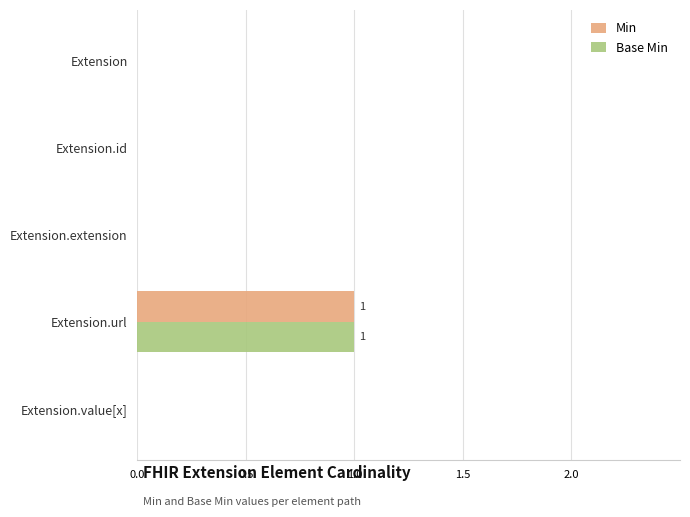

Is it true that Min equals -1 at Extension.value[x]?

False